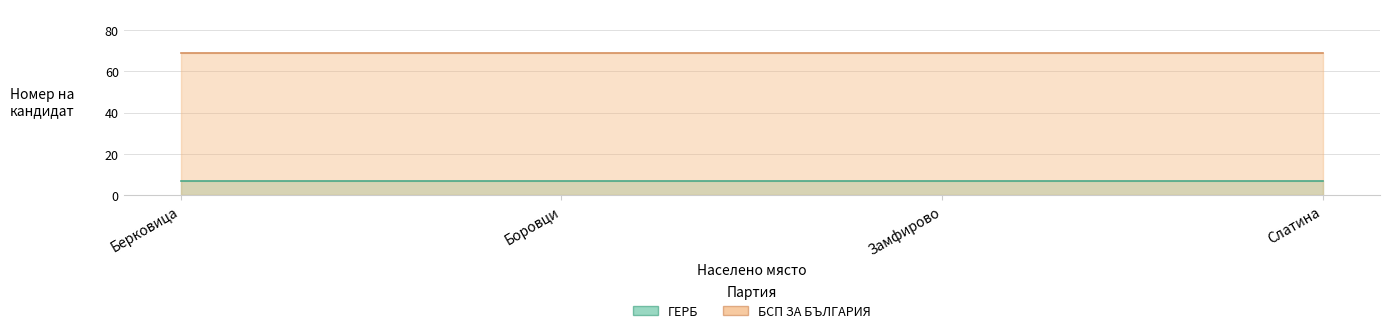

How many lines are shown in the chart?

2